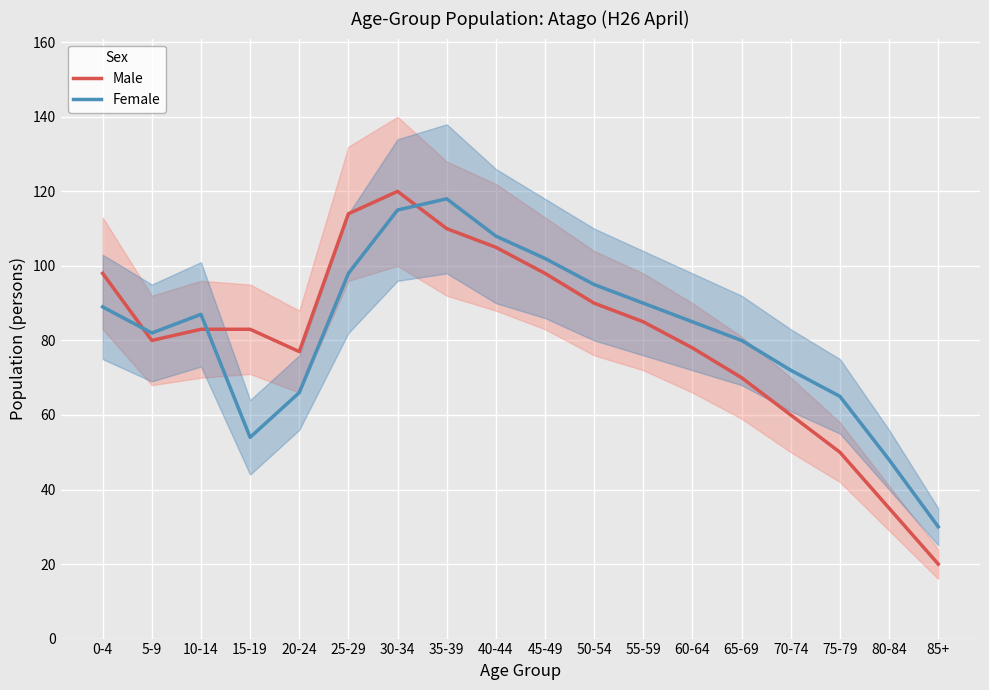

What is the label of the 9th point from the right?

45-49